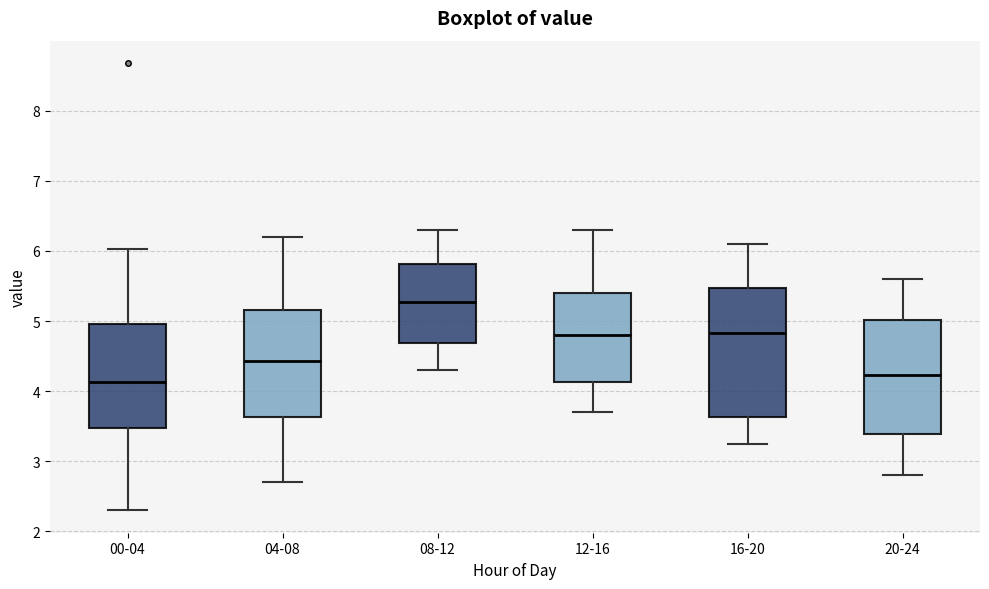

Reading left to right, transcribe this box plot: for each box, give where its median line is, the range the box spans, and where its two whiskers end, as read against the y-axis. The values are not printed on the chart, so give them approximately, as read against the axis.

00-04: median 4.1, box 3.5 to 5.0, whiskers 2.3 to 6.0
04-08: median 4.4, box 3.6 to 5.2, whiskers 2.7 to 6.2
08-12: median 5.3, box 4.7 to 5.8, whiskers 4.3 to 6.3
12-16: median 4.8, box 4.1 to 5.4, whiskers 3.7 to 6.3
16-20: median 4.8, box 3.6 to 5.5, whiskers 3.3 to 6.1
20-24: median 4.2, box 3.4 to 5.0, whiskers 2.8 to 5.6